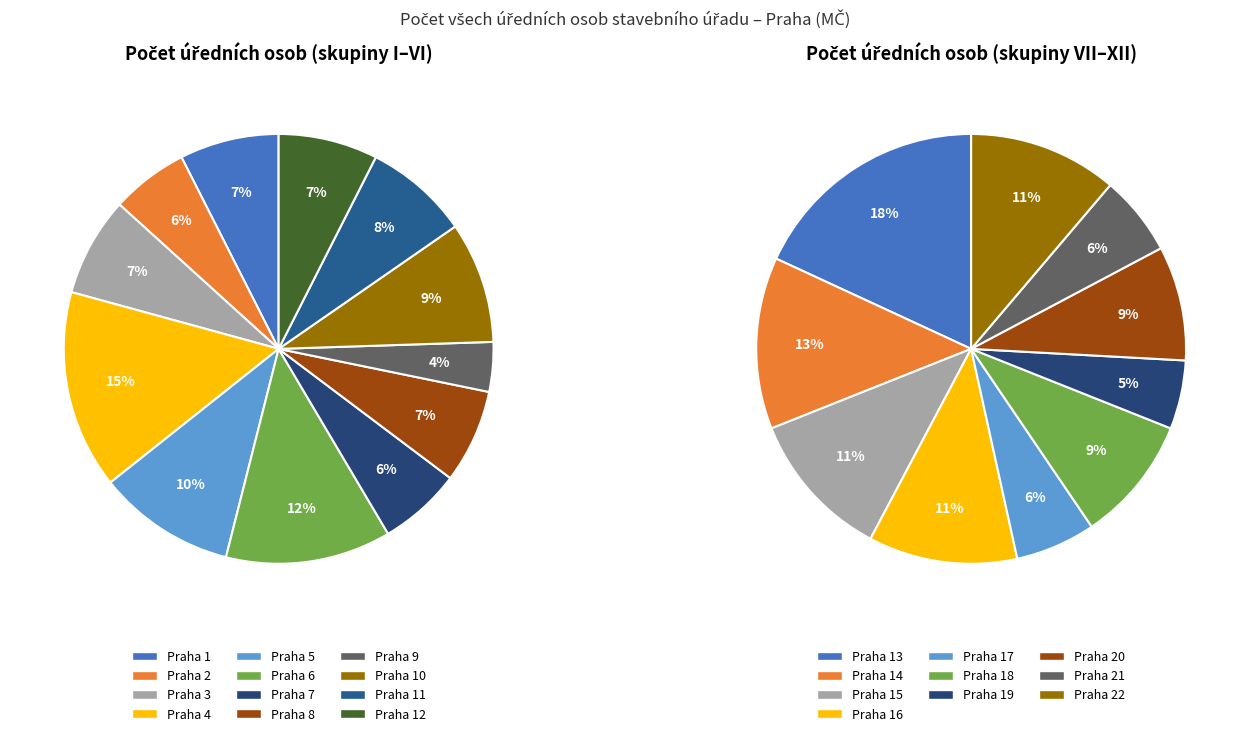

To the nearest percent, what is the combined percentage of Praha 12 and Praha 7?

14%